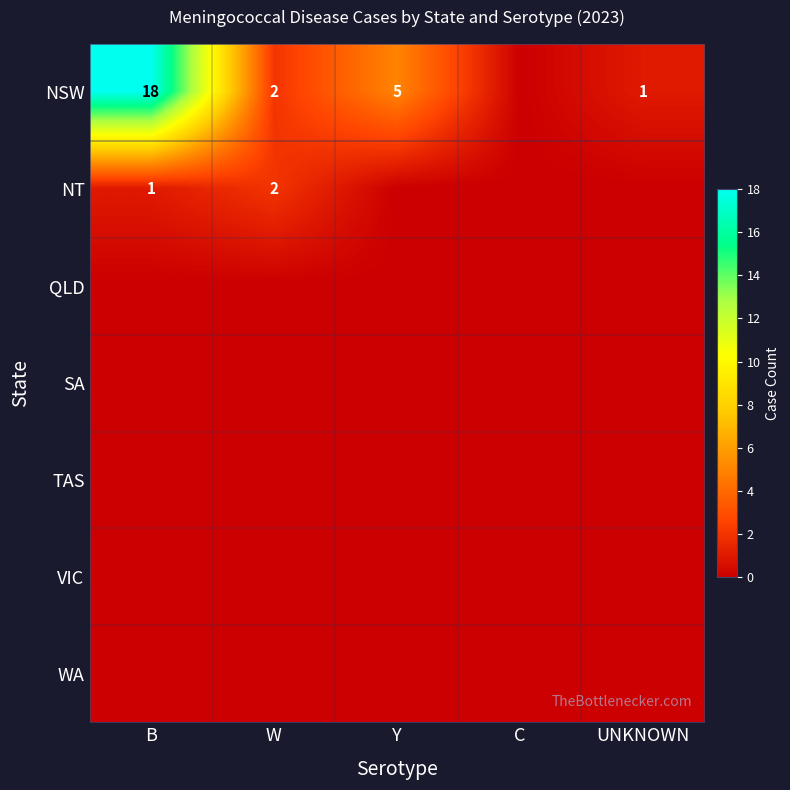

Rank the categories by SA value from highest to lowest.

B, W, Y, C, UNKNOWN